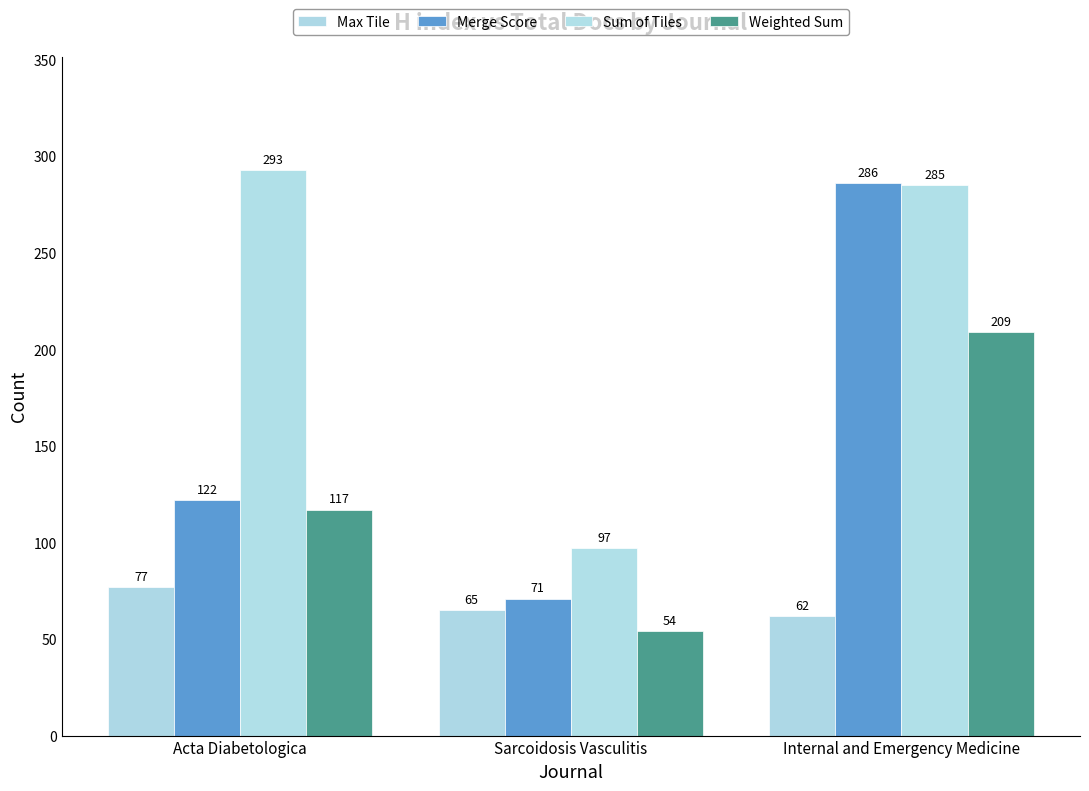

Reading left to right, what are all the values shown in this chart?

Max Tile: Acta Diabetologica=77	Sarcoidosis Vasculitis=65	Internal and Emergency Medicine=62
Merge Score: Acta Diabetologica=122	Sarcoidosis Vasculitis=71	Internal and Emergency Medicine=286
Sum of Tiles: Acta Diabetologica=293	Sarcoidosis Vasculitis=97	Internal and Emergency Medicine=285
Weighted Sum: Acta Diabetologica=117	Sarcoidosis Vasculitis=54	Internal and Emergency Medicine=209